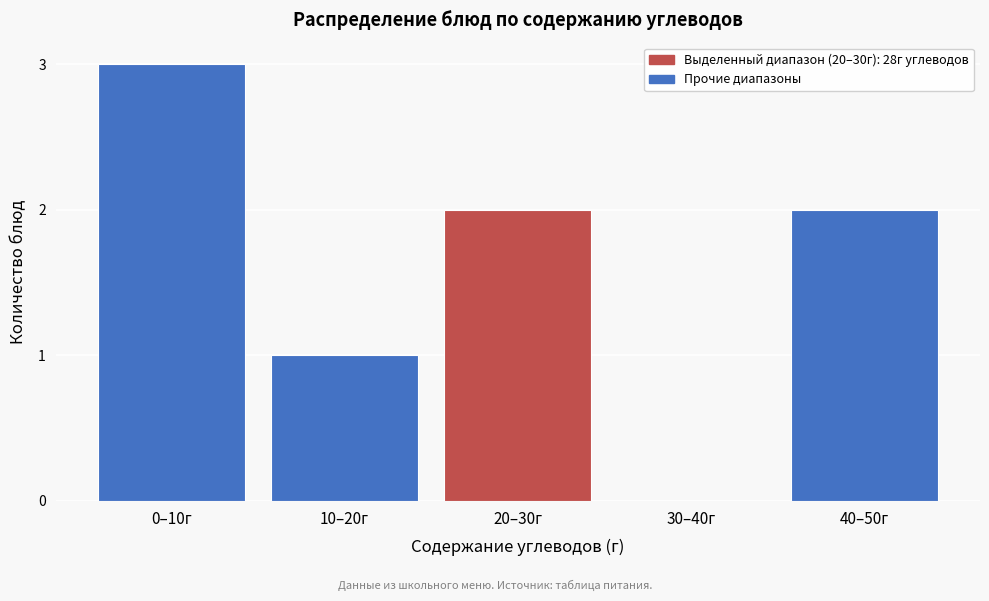

Reading left to right, extract all data points from this chart.

0–10г=3	10–20г=1	20–30г=2	30–40г=0	40–50г=2